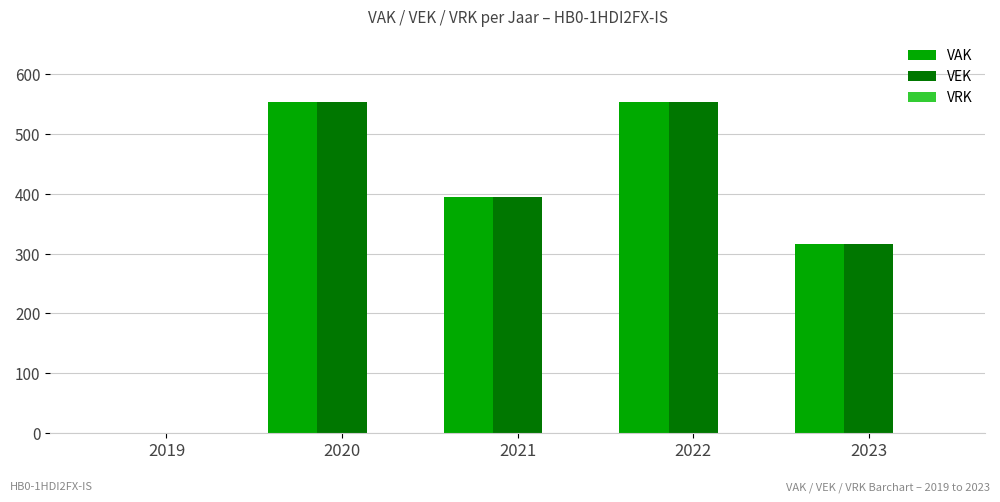

What is the greatest value displayed?

553